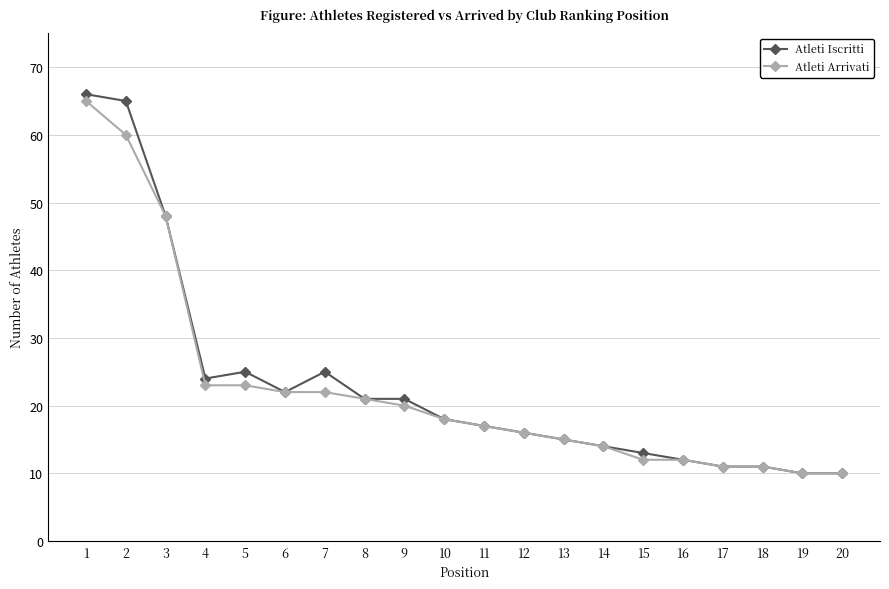

Is it true that Atleti Iscritti equals 7 at 16?

False